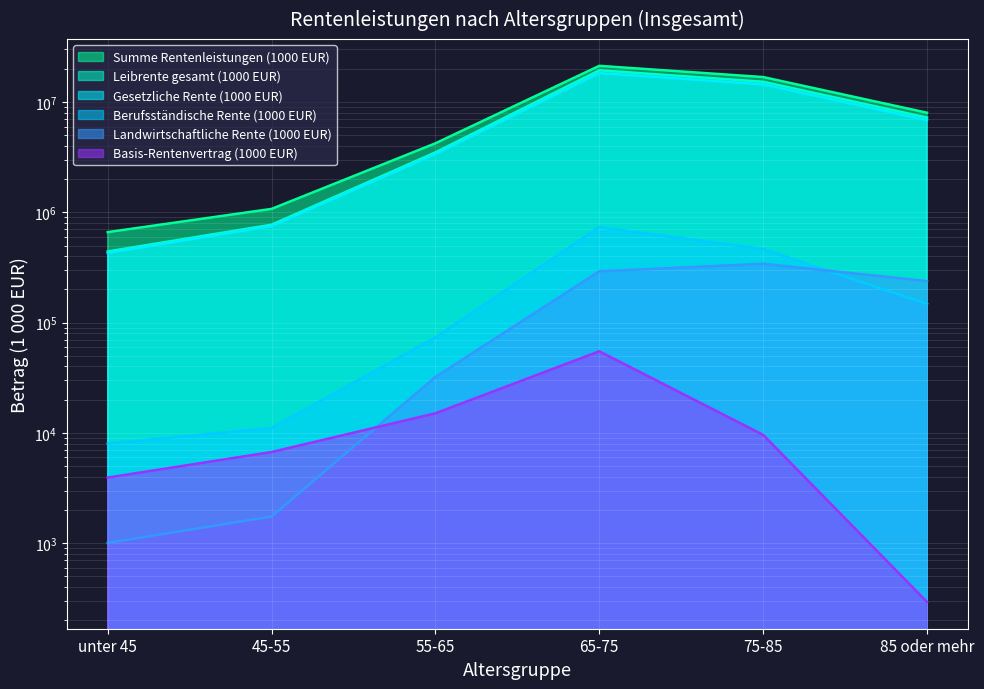

At which label is Landwirtschaftliche Rente (1000 EUR) closest to 171397?

85 oder mehr